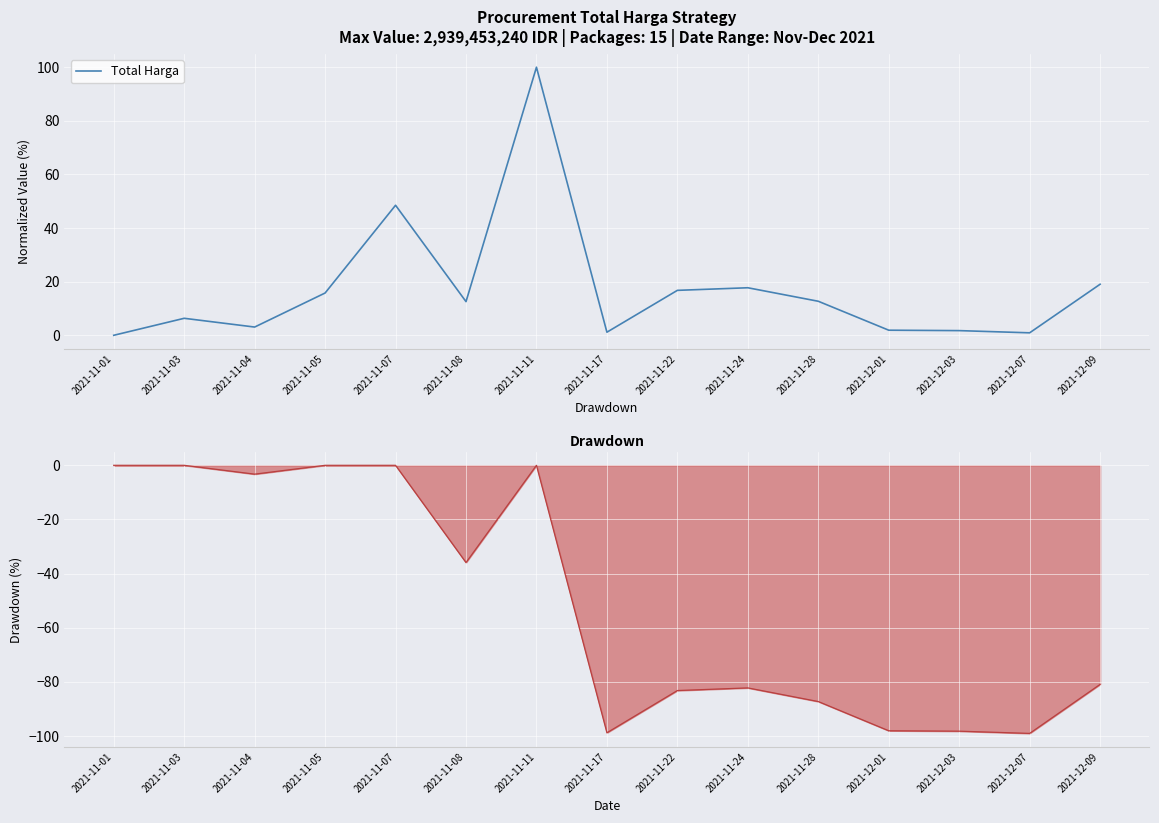

True or false: the data shows 8.7 at 2021-11-05.

False